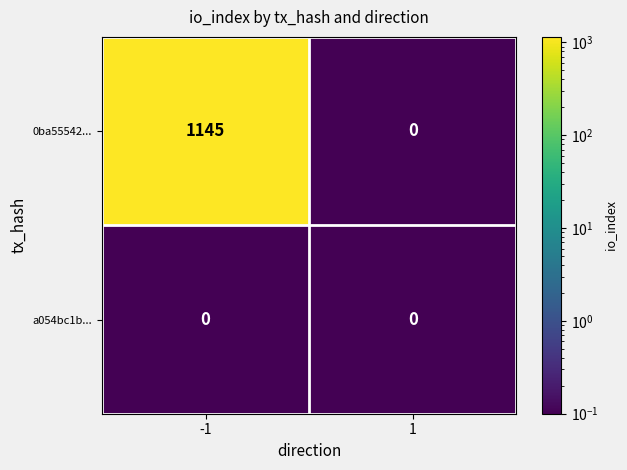

Which series has the widest spread of values?

0ba55542...